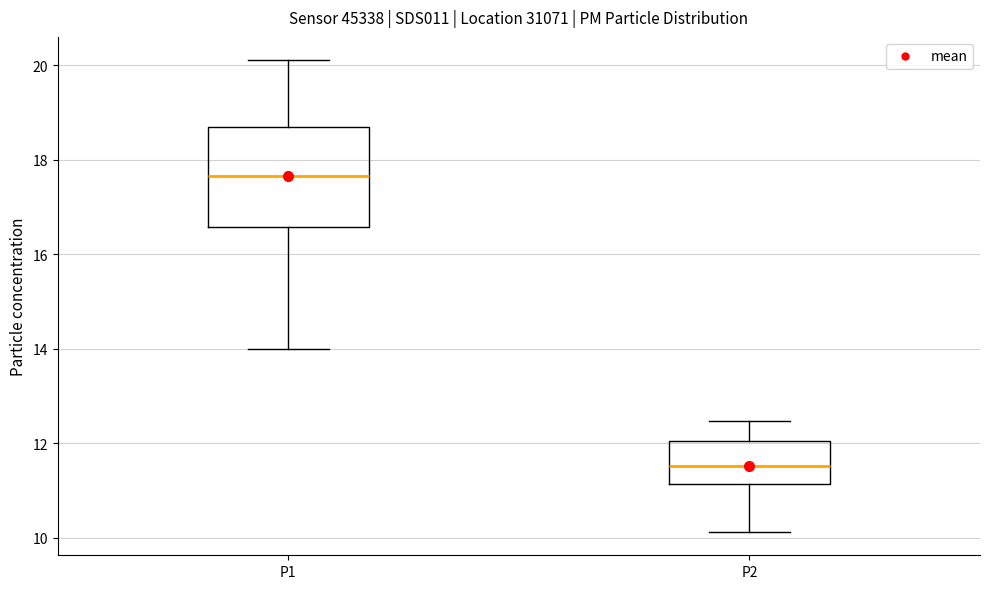

Where does the lower whisker of the box for P2 end on the y-axis? The values are not printed on the chart, so give them approximately, as read against the axis.

10.2